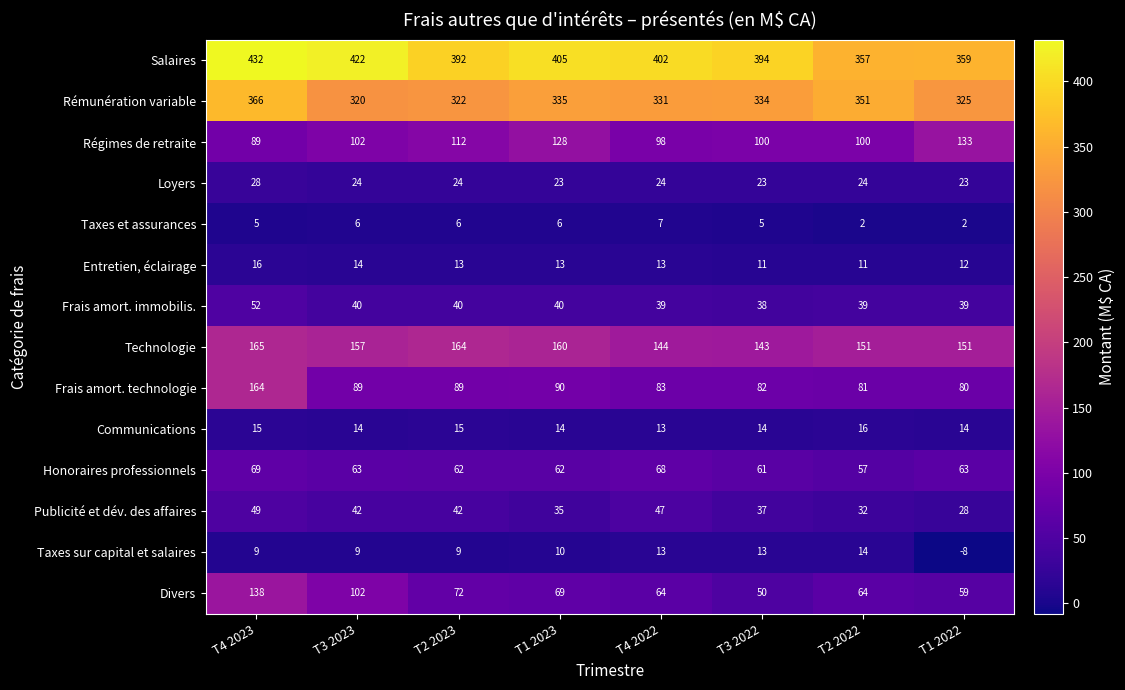

What is the minimum value for Régimes de retraite?

89